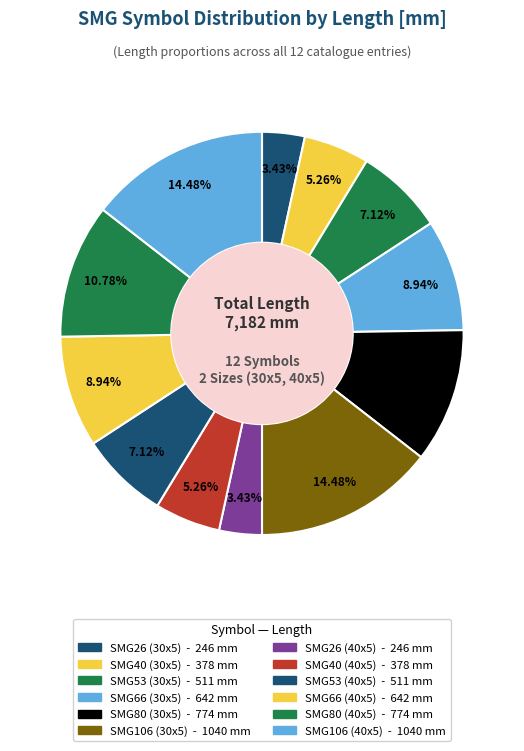

Count the number of slices in the pie.

12